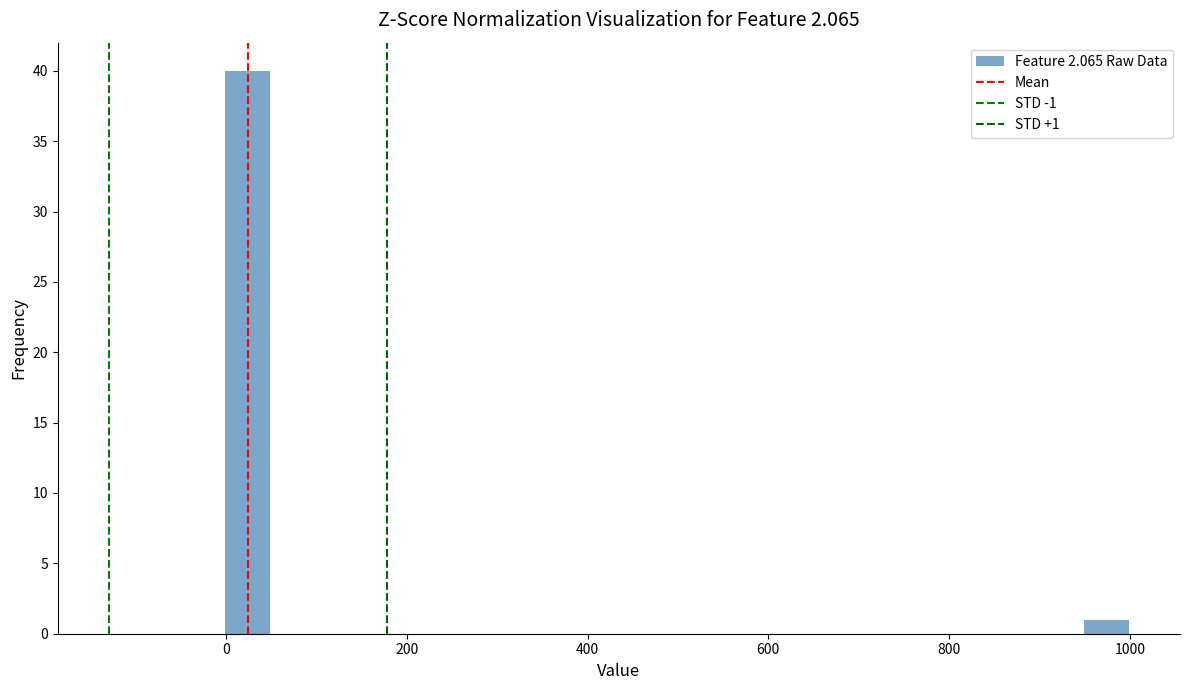

Read against the x-axis, roughly where is the centre of the tallest bar?

20